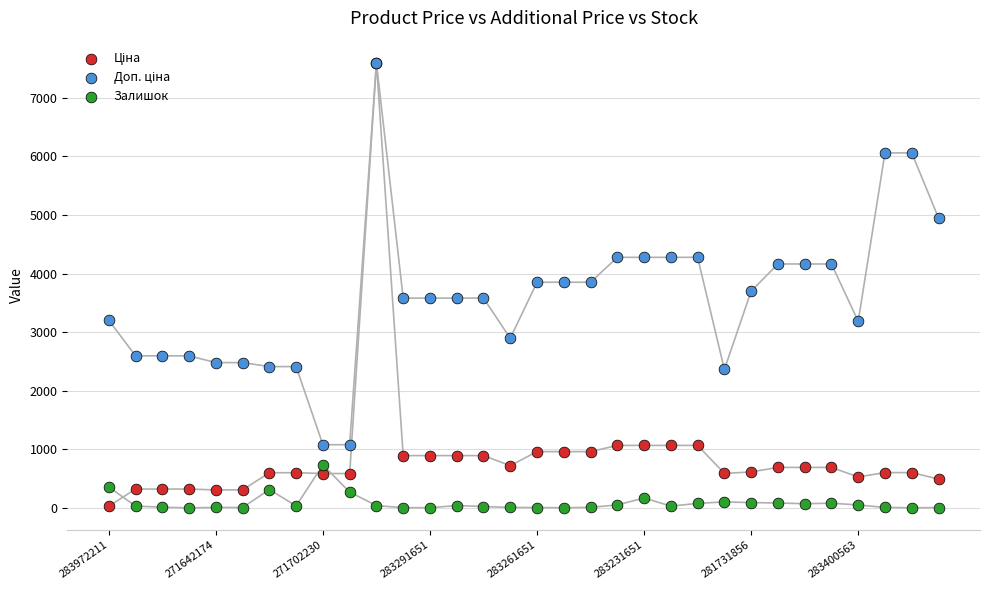

What are all the series names shown in the legend?

Ціна, Доп. ціна, Залишок